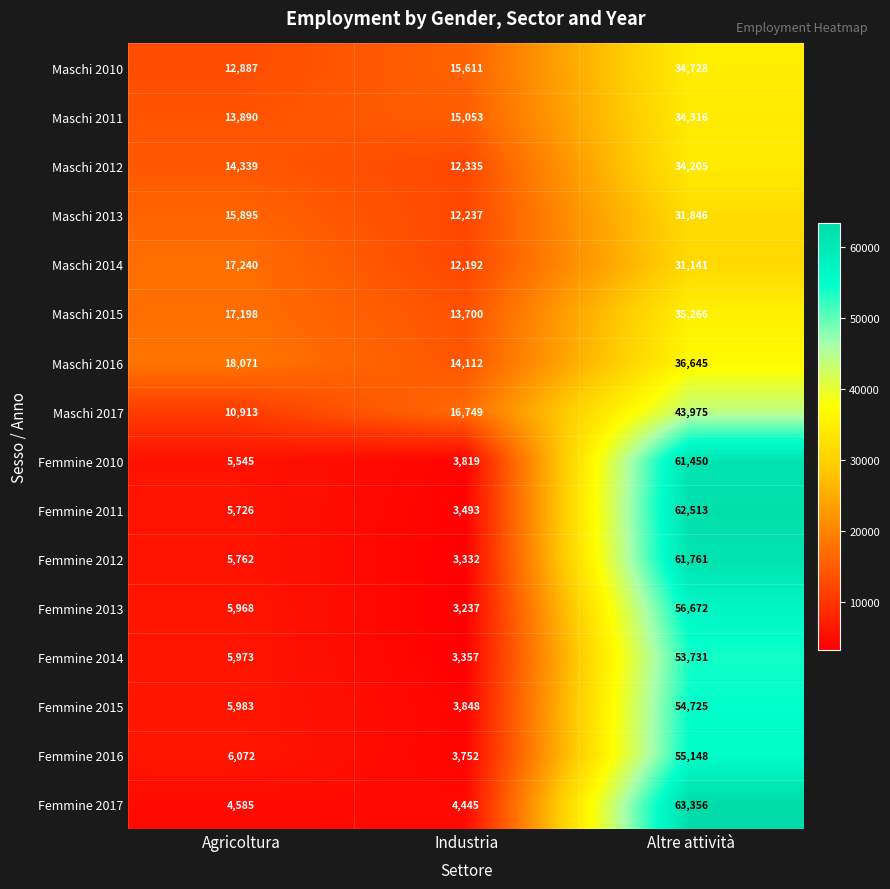

At how many categories does at least one series exceed 33644?

1